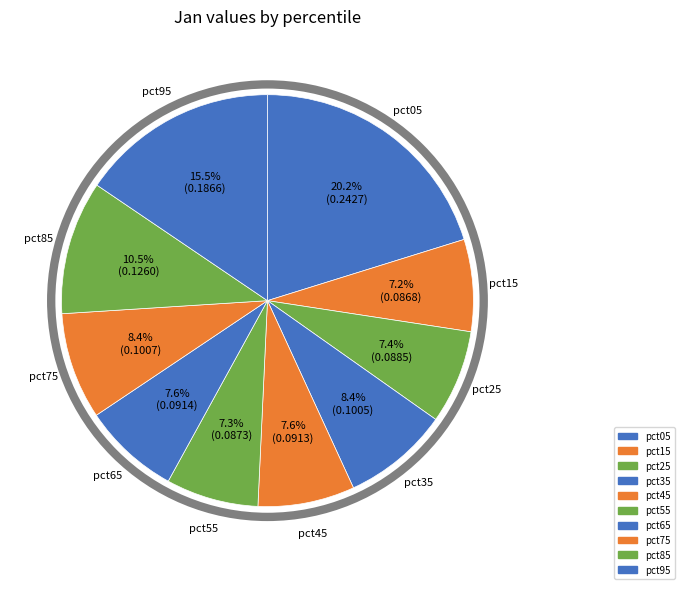

Between pct85 and pct05, which is larger?

pct05